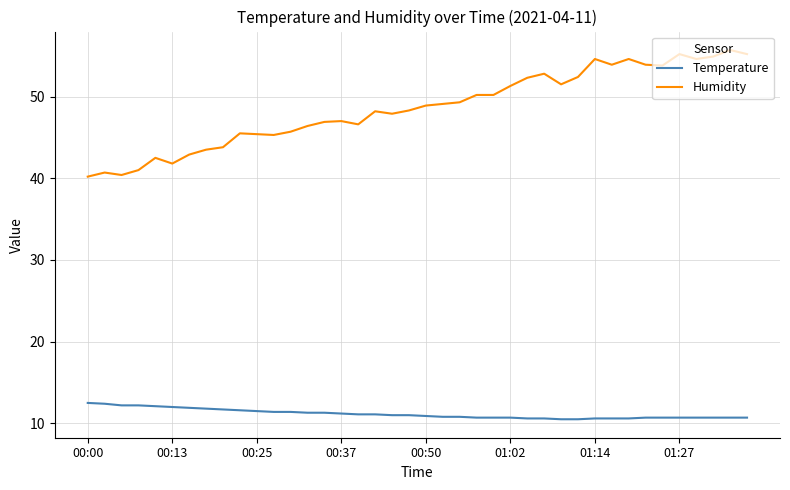

Rank the series by their average value, from highest to lowest.

Humidity, Temperature